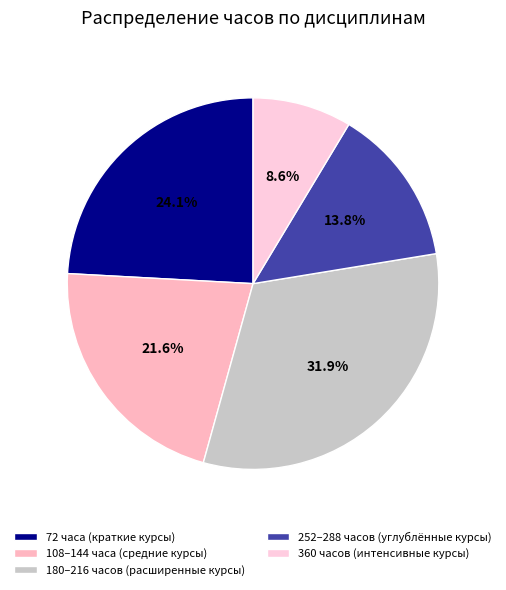

Count the number of slices in the pie.

5